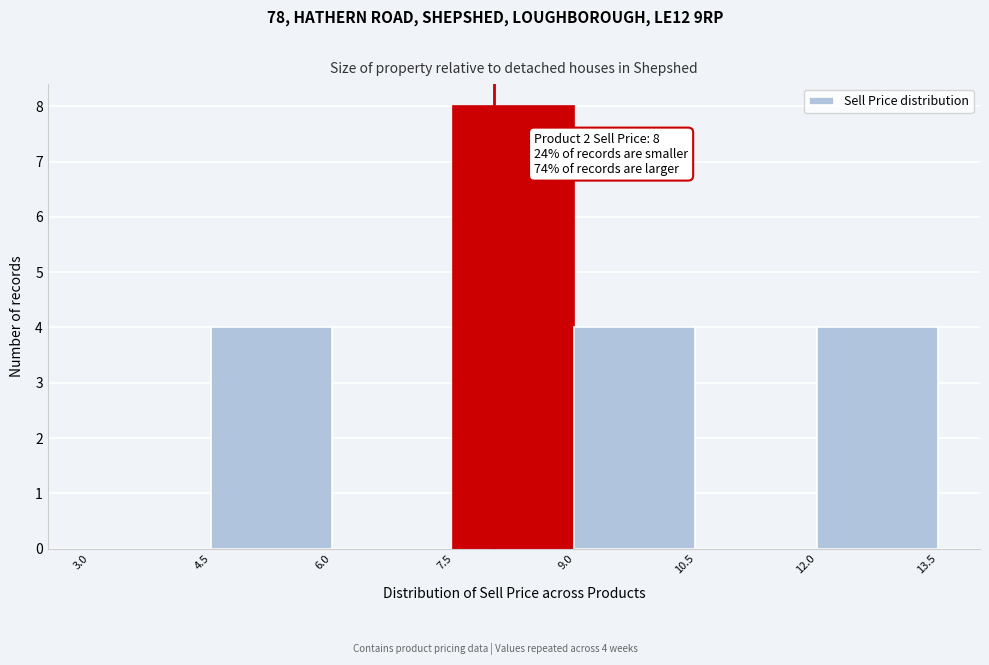

Which range on the x-axis has the tallest bar?

7.5 to 9.0